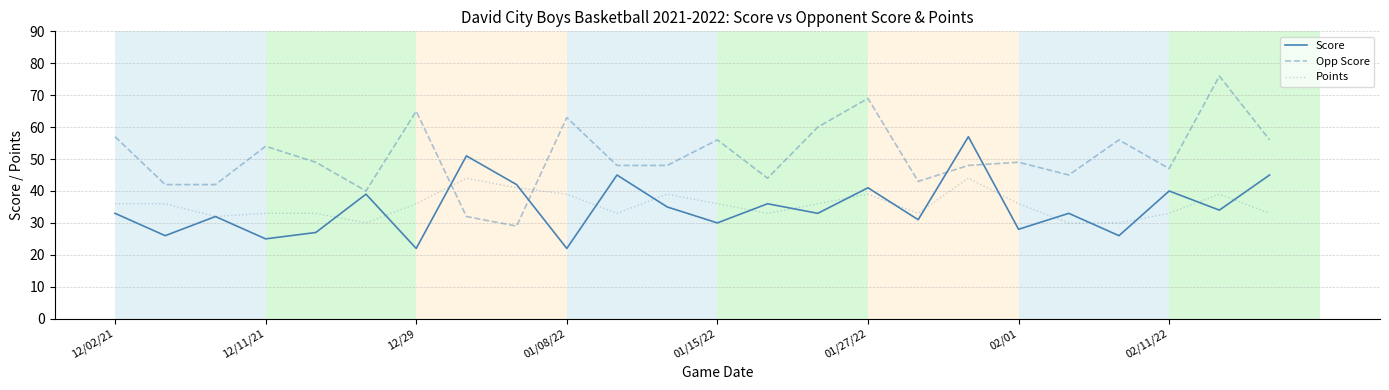

List the series in order of their peak value, lowest first.

Points, Score, Opp Score